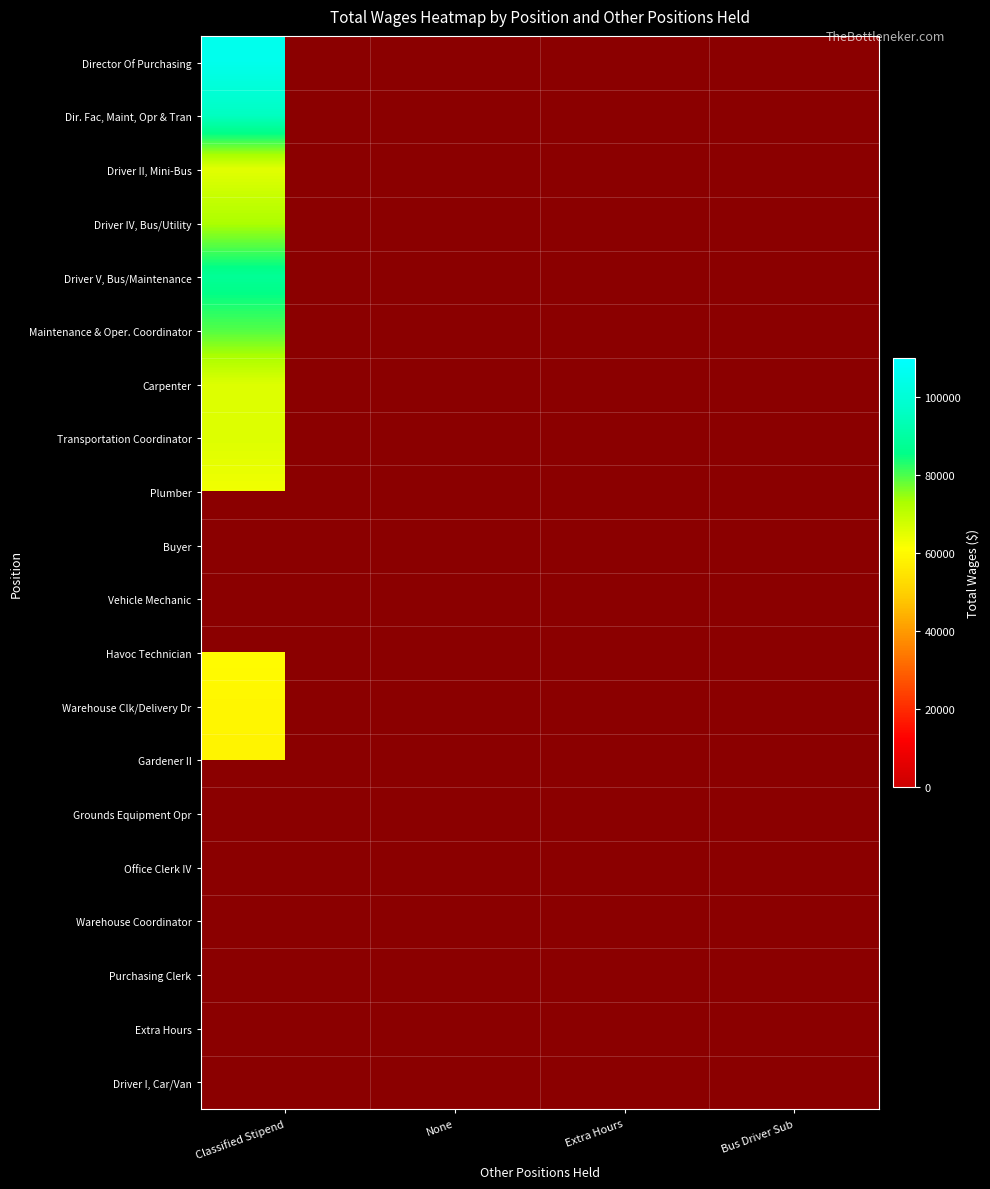

List the series in order of their peak value, lowest first.

Extra Hours, Warehouse Coordinator, Gardener II, Warehouse Clk/Delivery Dr, Havoc Technician, Plumber, Driver II, Mini-Bus, Transportation Coordinator, Carpenter, Maintenance & Oper. Coordinator, Driver V, Bus/Maintenance, Driver IV, Bus/Utility, Dir. Fac, Maint, Opr & Tran, Director Of Purchasing, Buyer, Vehicle Mechanic, Grounds Equipment Opr, Office Clerk IV, Purchasing Clerk, Driver I, Car/Van